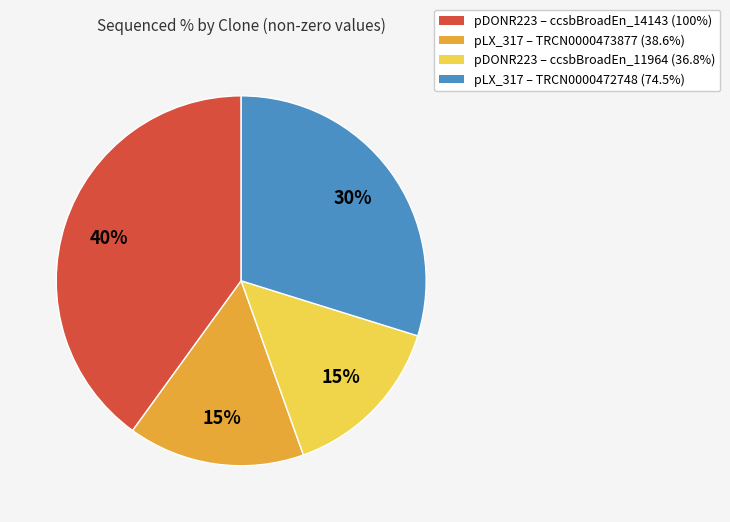

How many segments does this pie chart have?

4